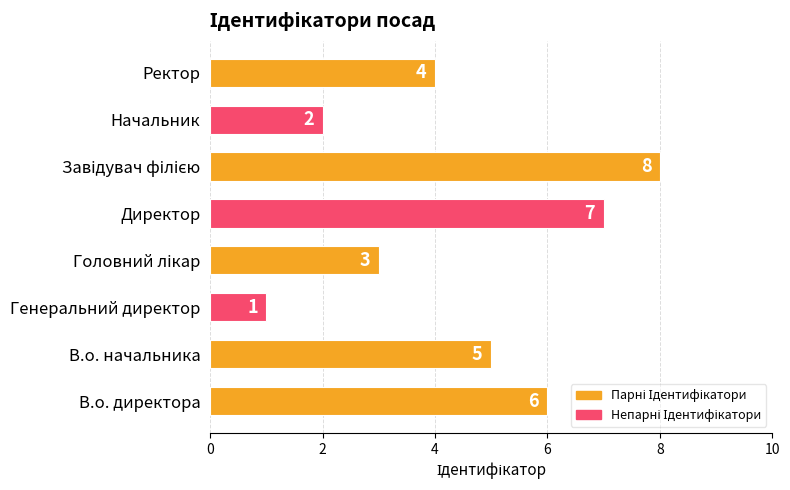

Which has a higher value, В.о. начальника or Начальник?

В.о. начальника